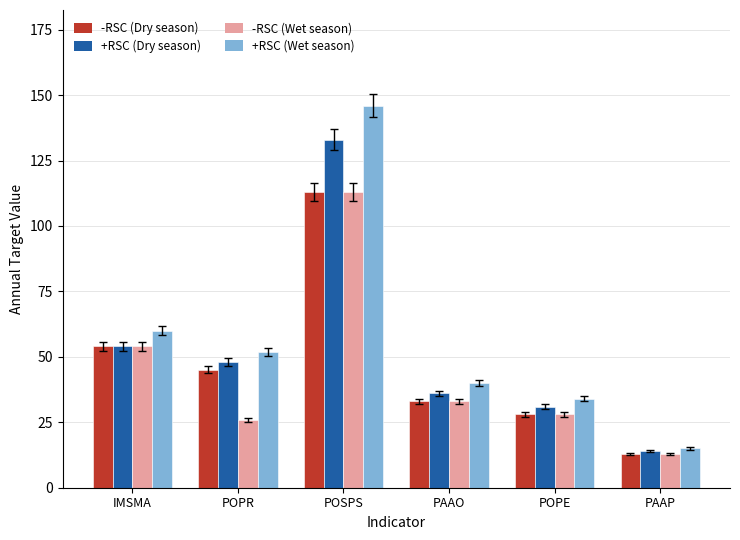

Which label corresponds to the largest value in the chart?

POSPS